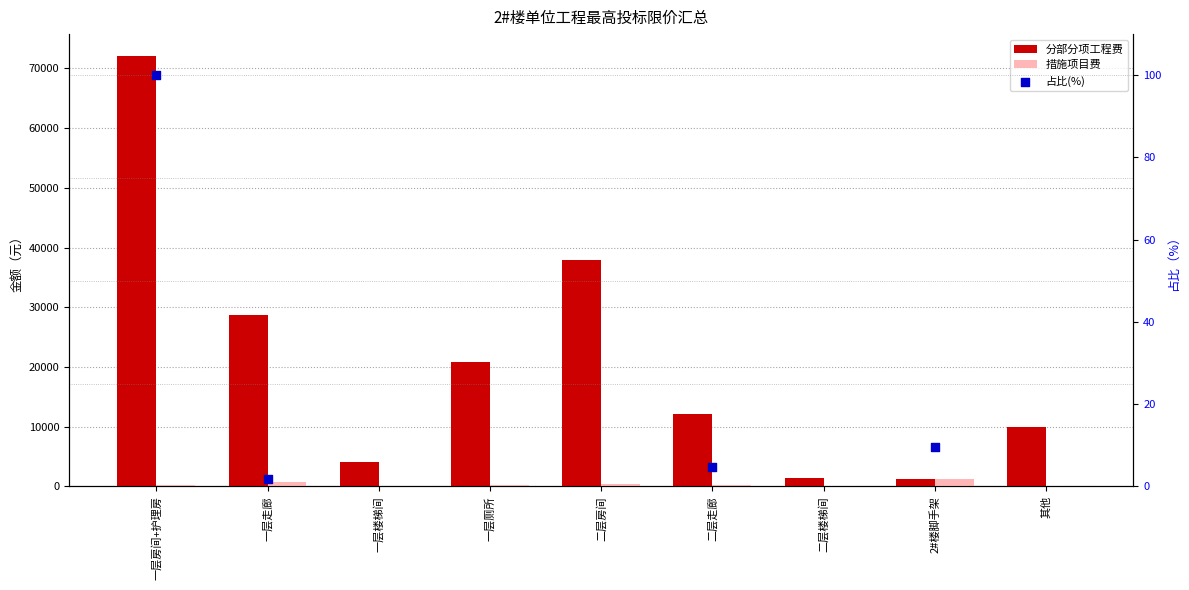

Which series has the largest total across all categories?

分部分项工程费